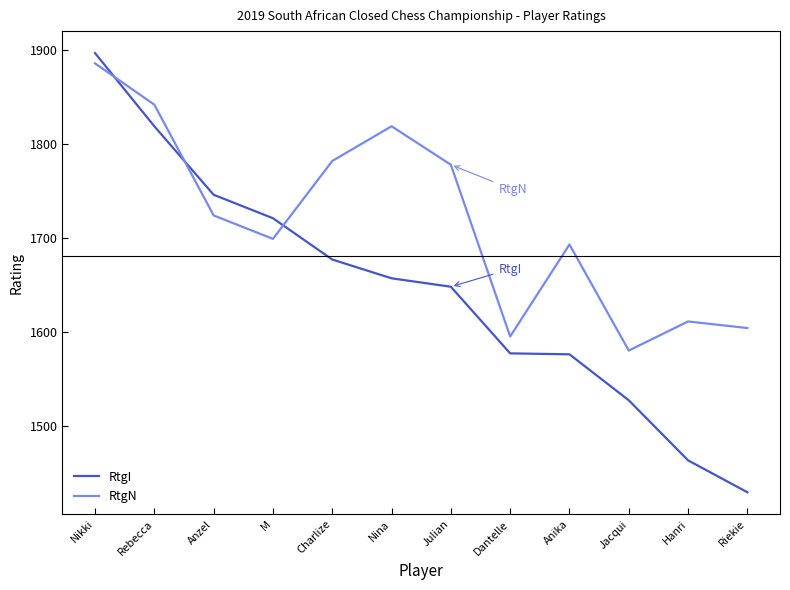

Which series has the largest total across all categories?

RtgN